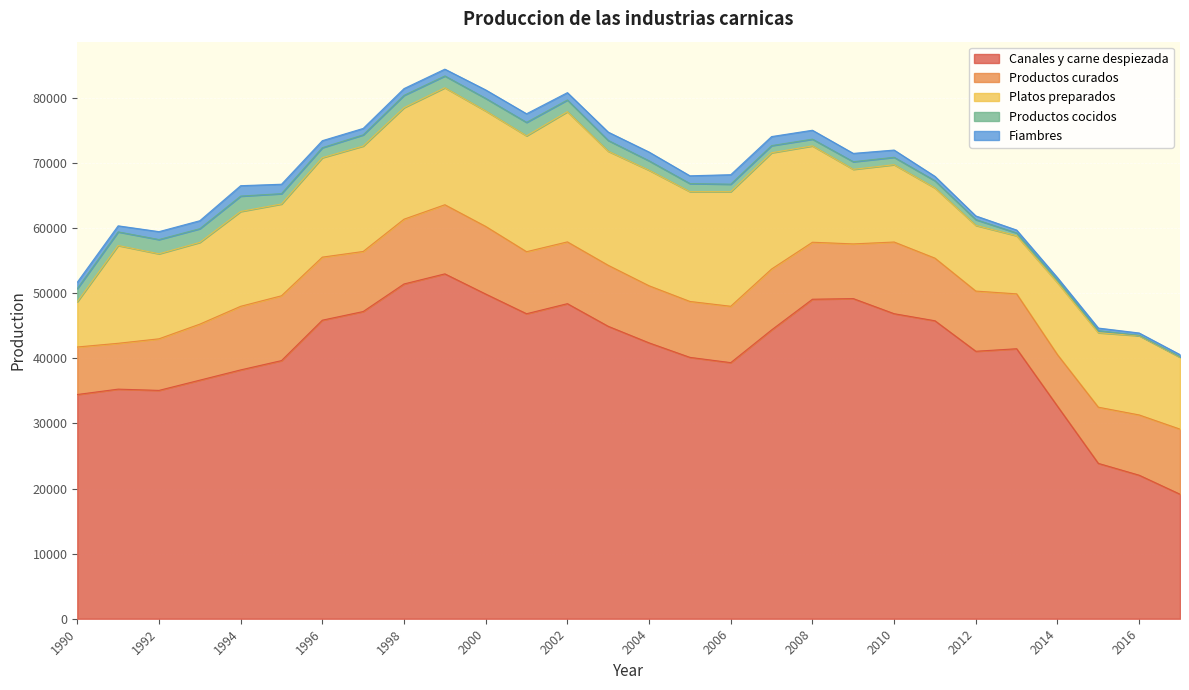

The Canales y carne despiezada series shows 56147.3 at 2014. True or false?

False